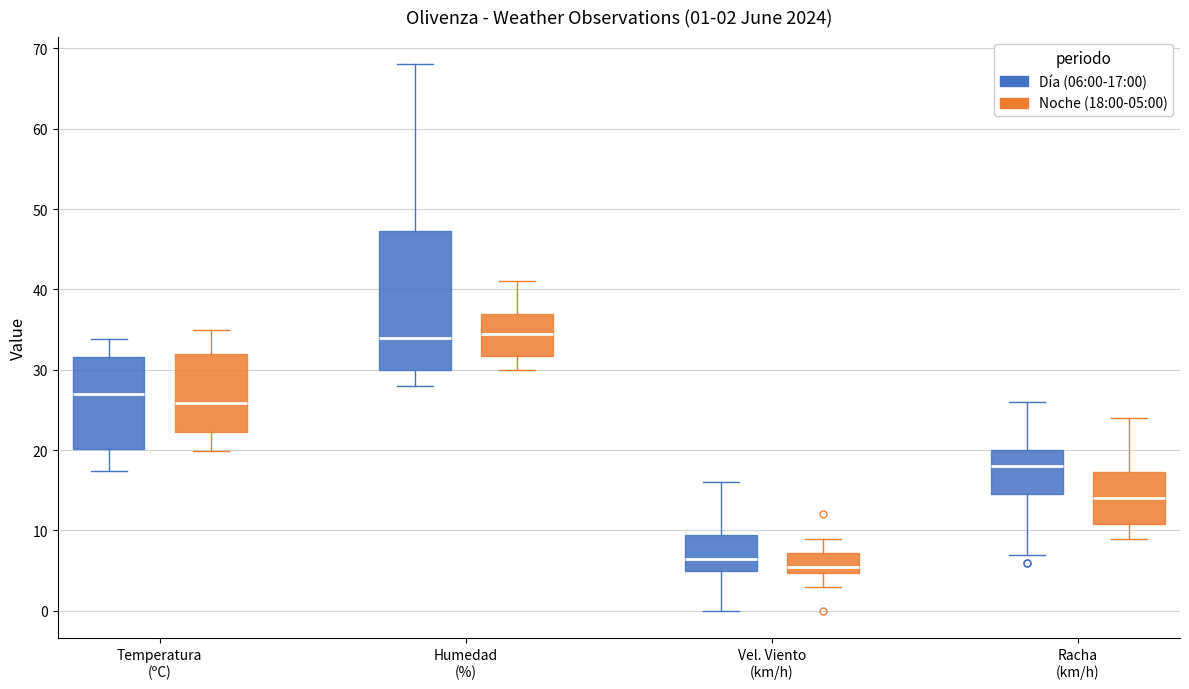

Which box is the tallest, from its lower edge to its upper edge?

Humedad (%) (Día (06:00-17:00))